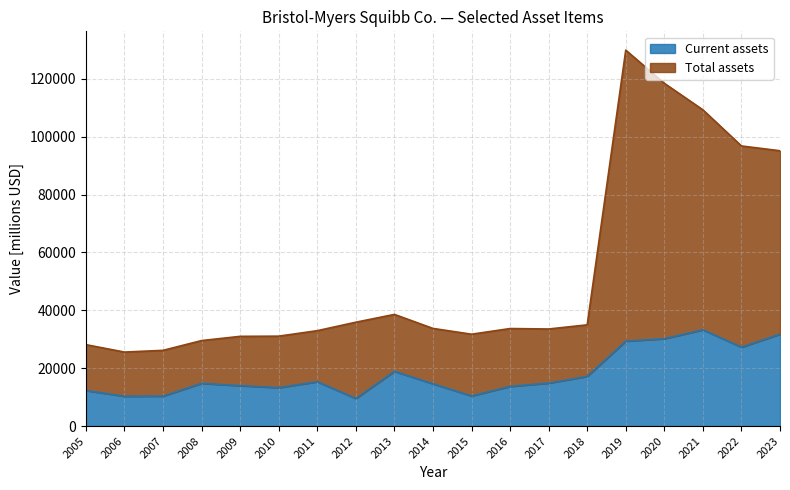

What is the highest value of the Current assets series?

33262